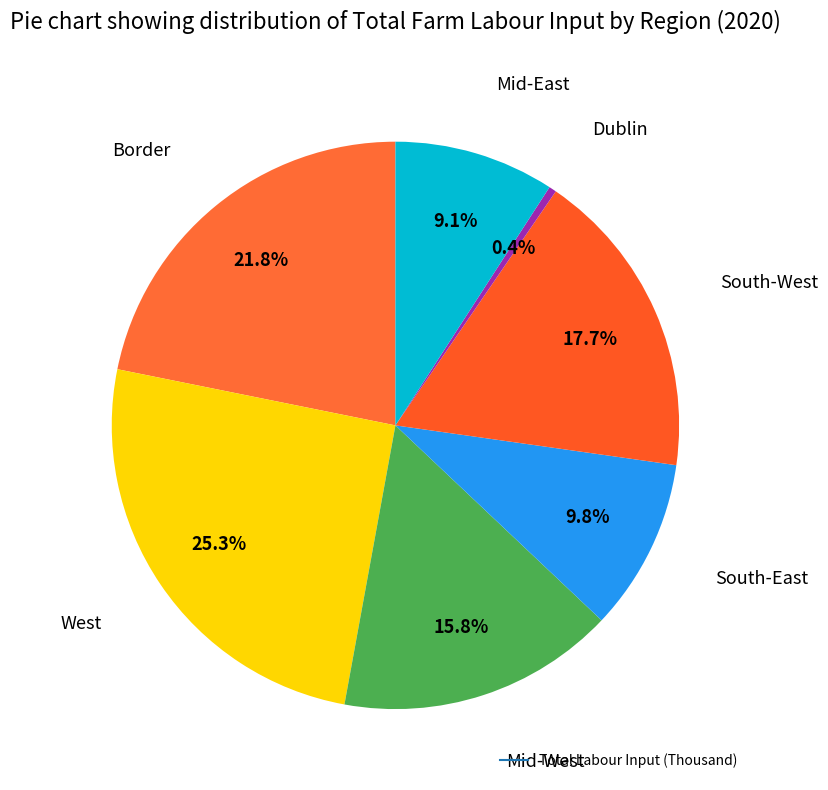

To the nearest percent, what is the difference between the largest and smallest slice percentages?

25%